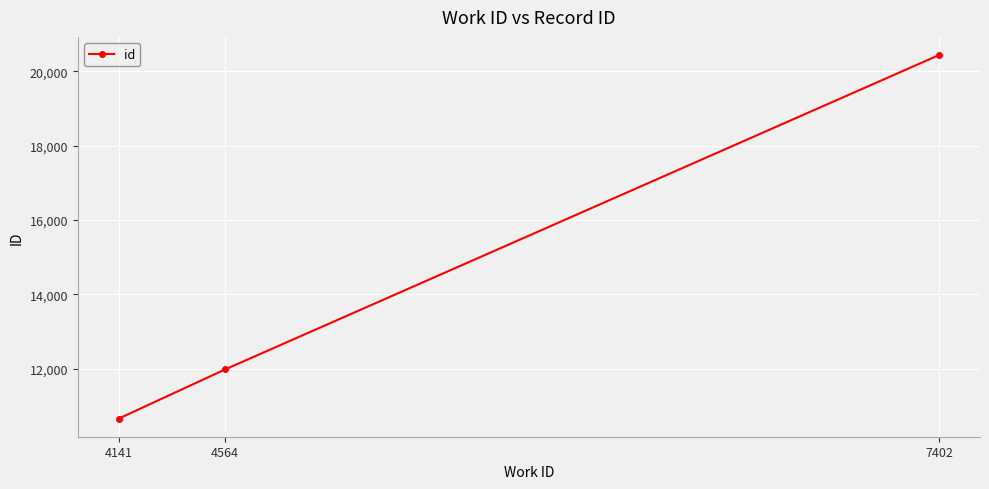

The chart shows a value of 6502 at 4141. True or false?

False